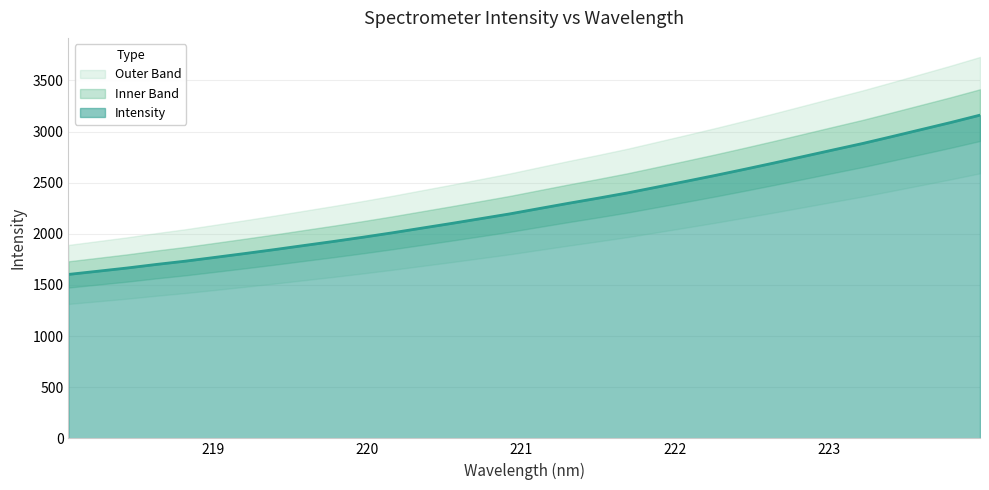

What is the difference between the maximum and minimum values?

1557.4